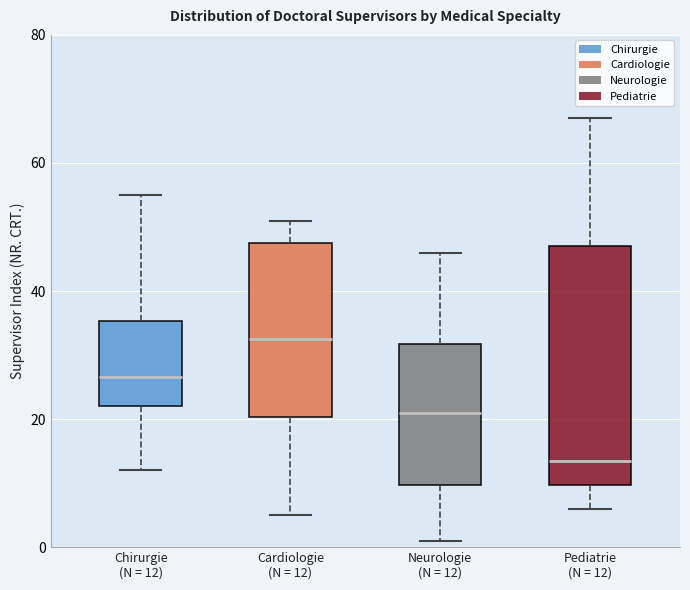

Comparing the boxes themselves (not the whiskers), which one is the tallest?

Pediatrie (N = 12)